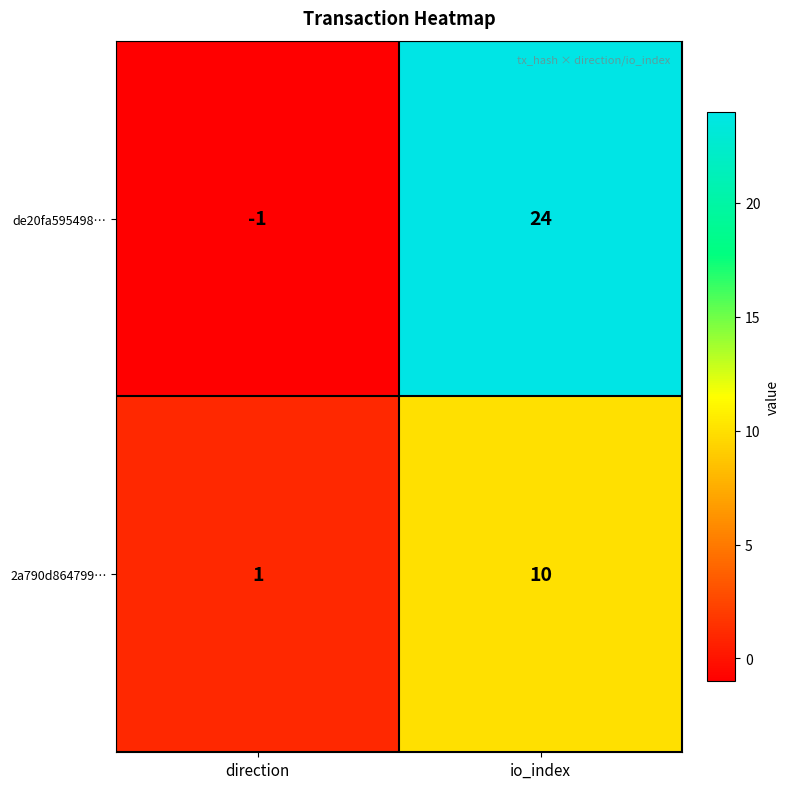

Where is de20fa595498… nearest to the value 11?

direction